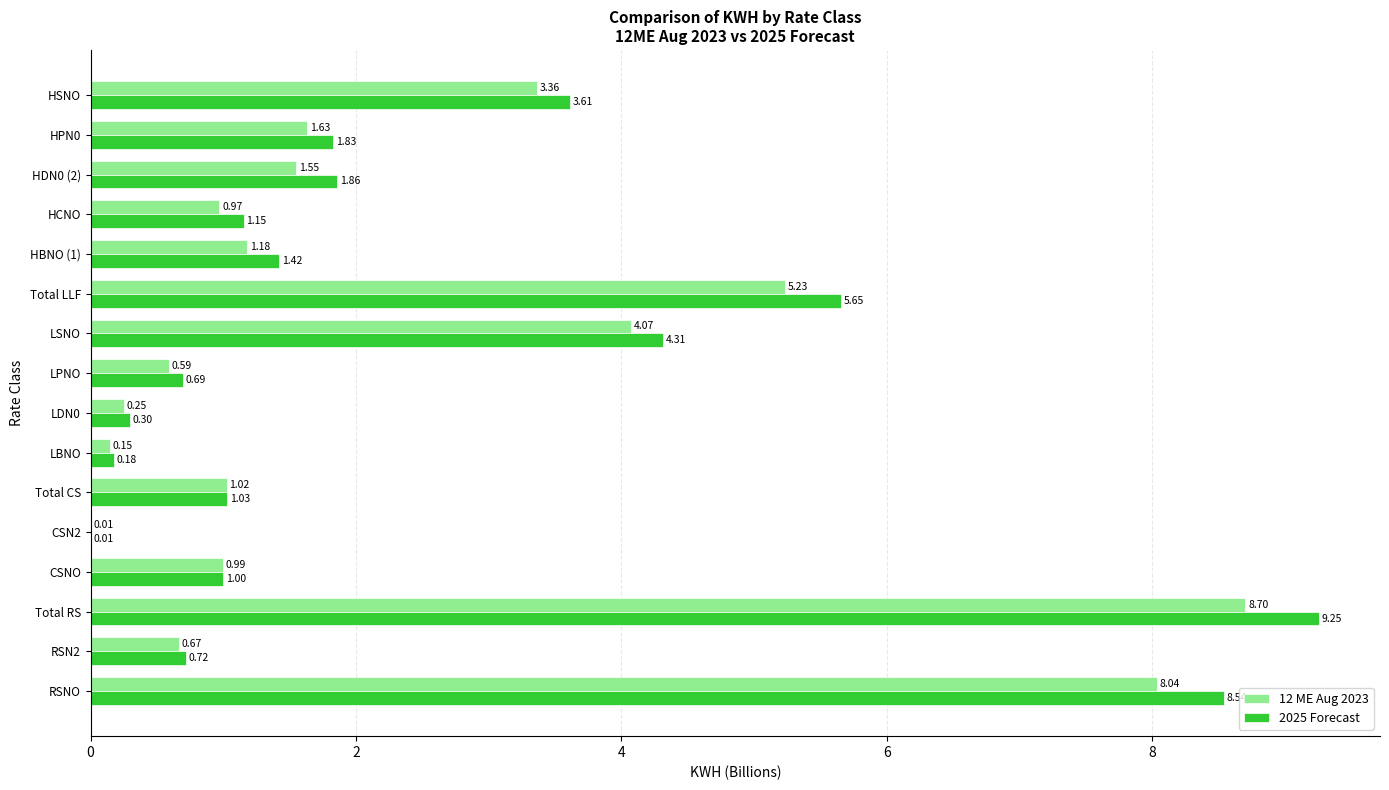

Which series changed the most between LBNO and LSNO?

2025 Forecast